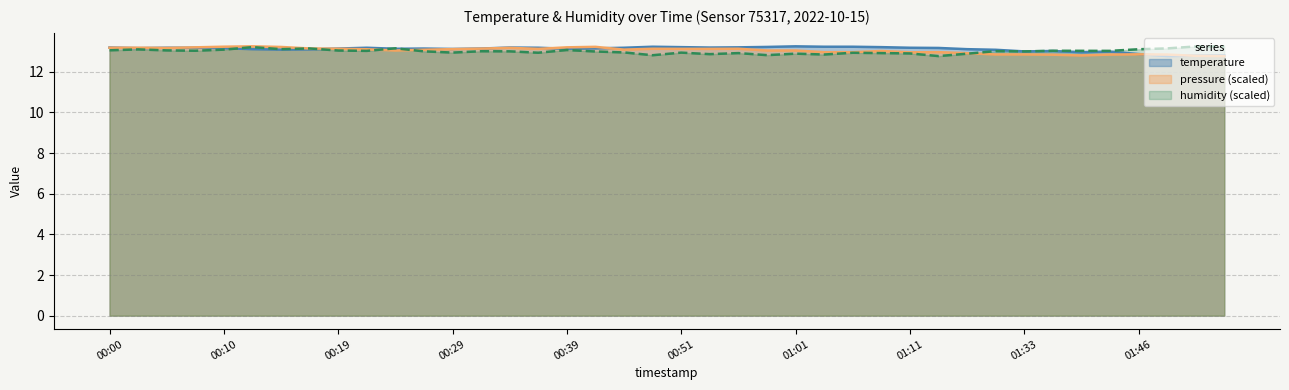

Rank the categories by temperature value from lowest to highest.

01:49, 01:51, 01:54, 01:46, 01:38, 01:41, 01:33, 01:35, 01:30, 00:15, 00:17, 00:12, 01:21, 00:29, 00:24, 00:39, 00:19, 00:27, 00:32, 00:41, 00:02, 00:10, 01:16, 00:05, 00:07, 00:22, 00:36, 00:46, 01:11, 00:00, 00:34, 00:54, 00:56, 00:51, 01:08, 00:59, 00:49, 01:04, 01:06, 01:01